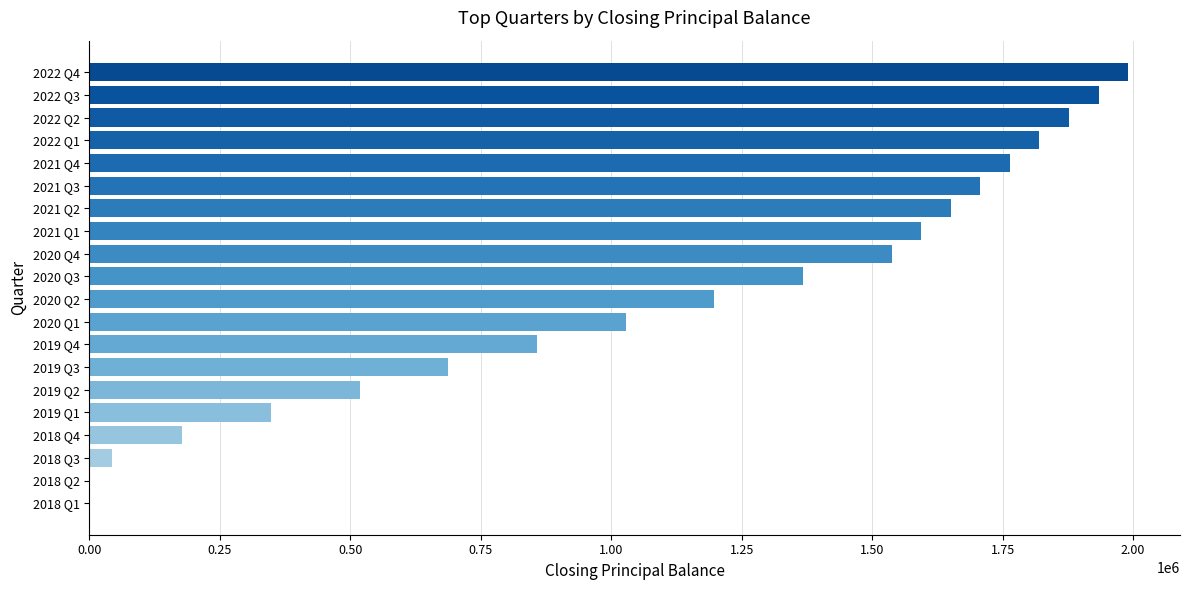

The value at 2019 Q4 is 465065.6. True or false?

False